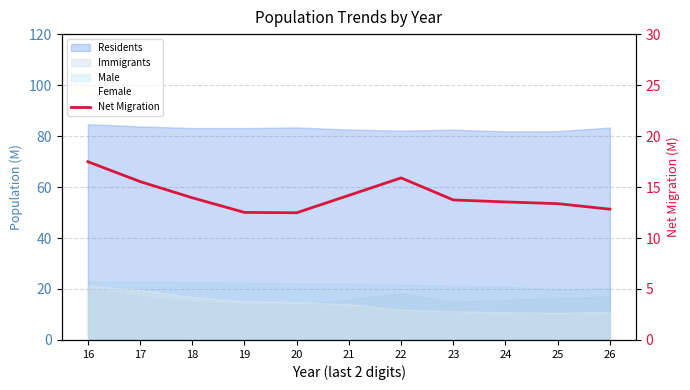

True or false: the data shows 16.8 at 20.

False